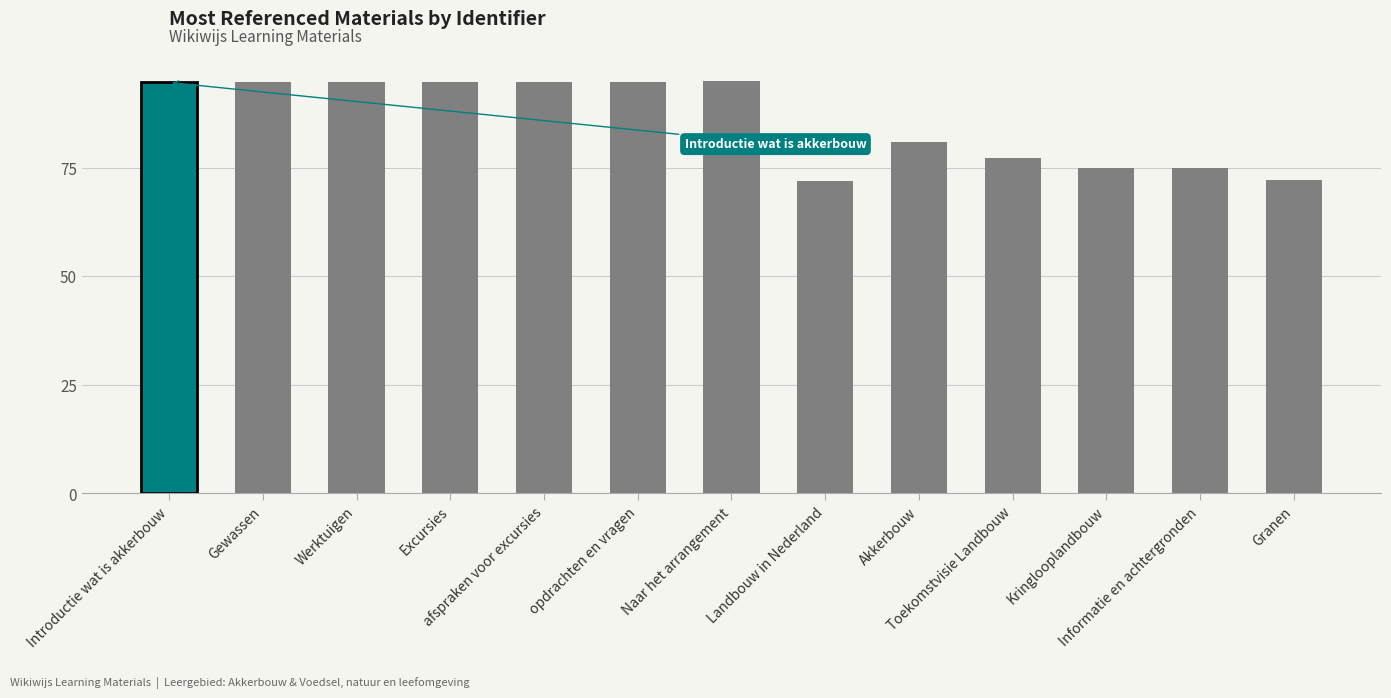

What is the value of the 6th bar from the left?

94.6